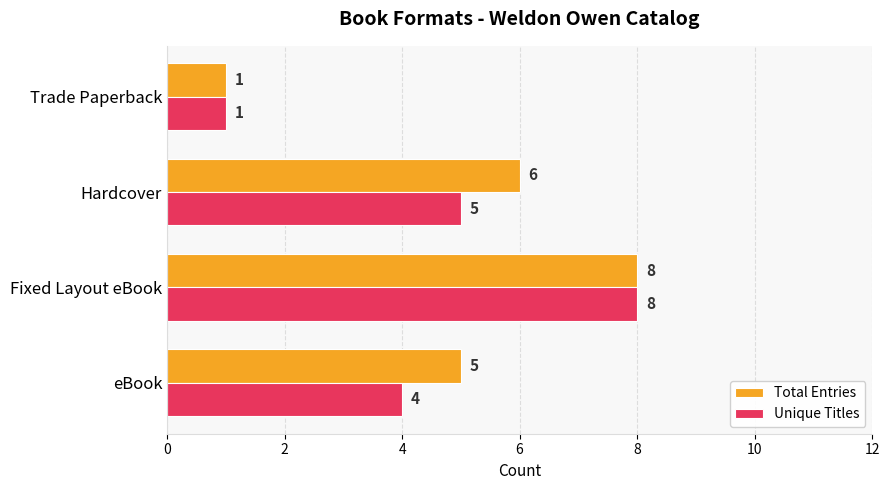

True or false: Total Entries has a value of 3 at eBook.

False